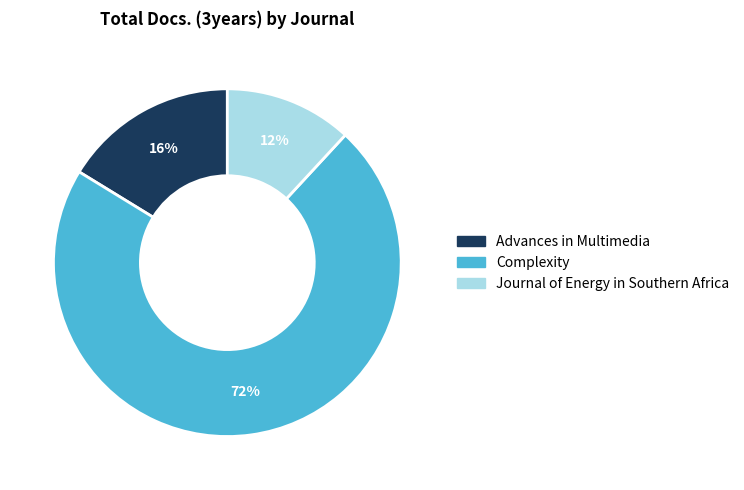

Rank the categories by value from lowest to highest.

Journal of Energy in Southern Africa, Advances in Multimedia, Complexity